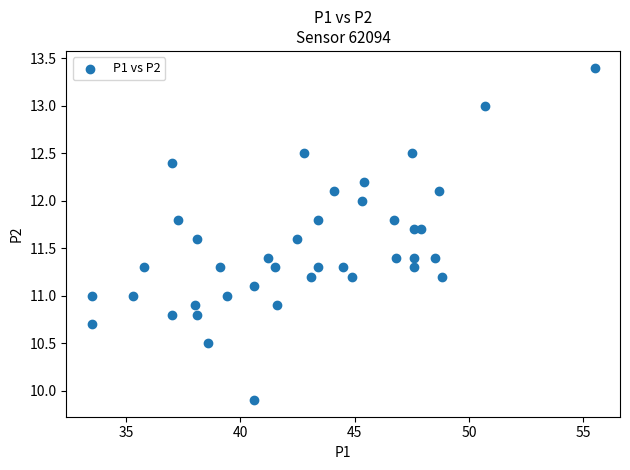

What is the range of X values (max minus min)?

22.0